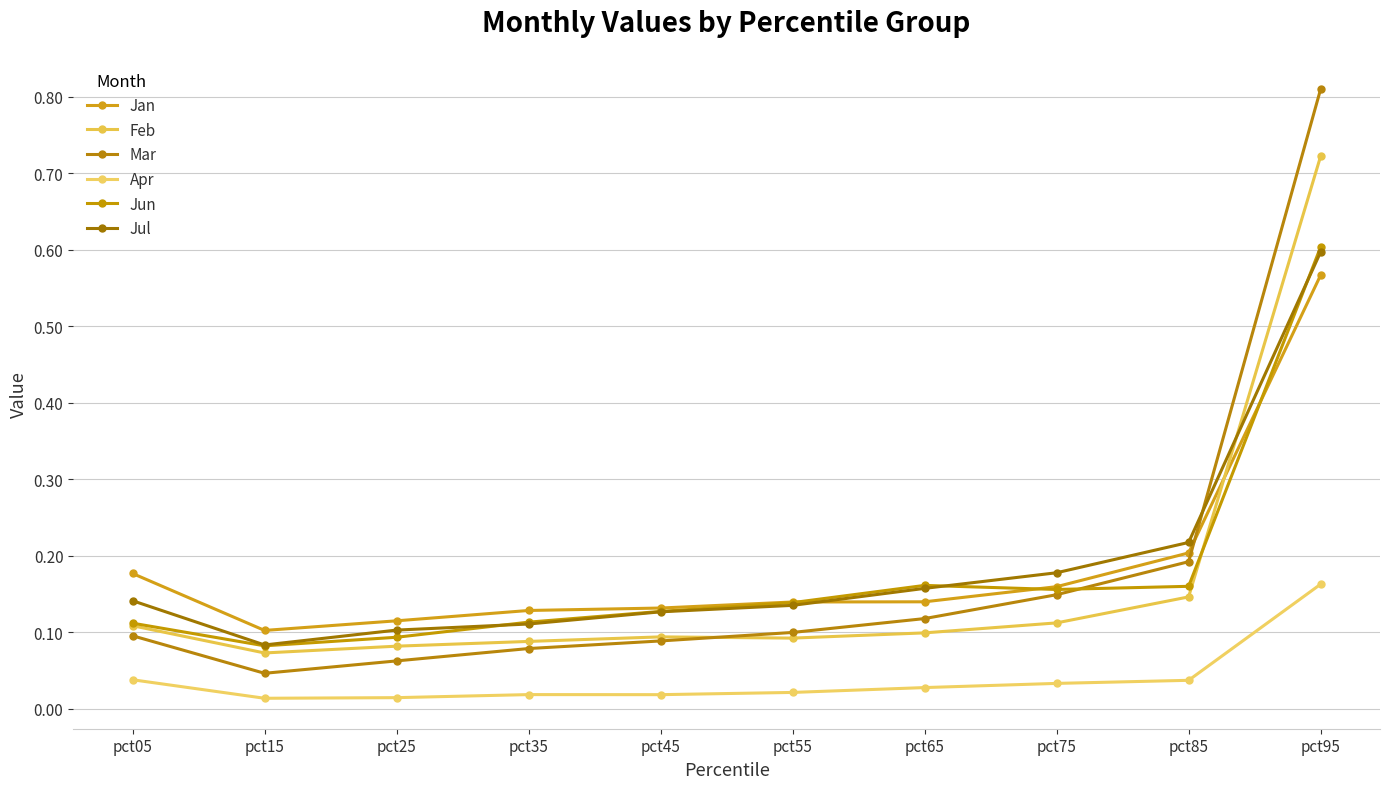

How many lines are shown in the chart?

6